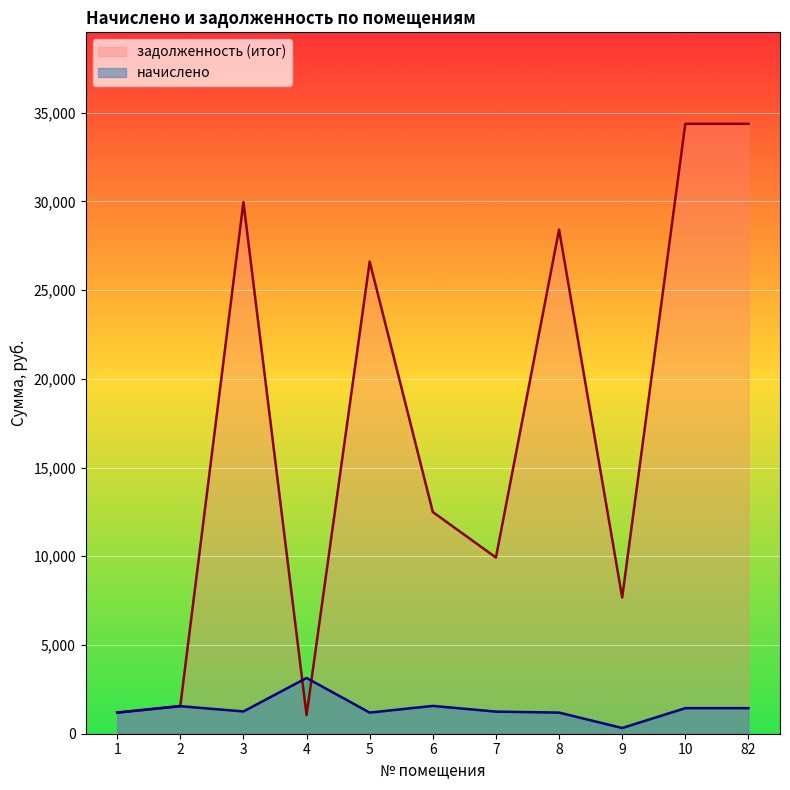

What is the average value of the начислено series?

1412.1